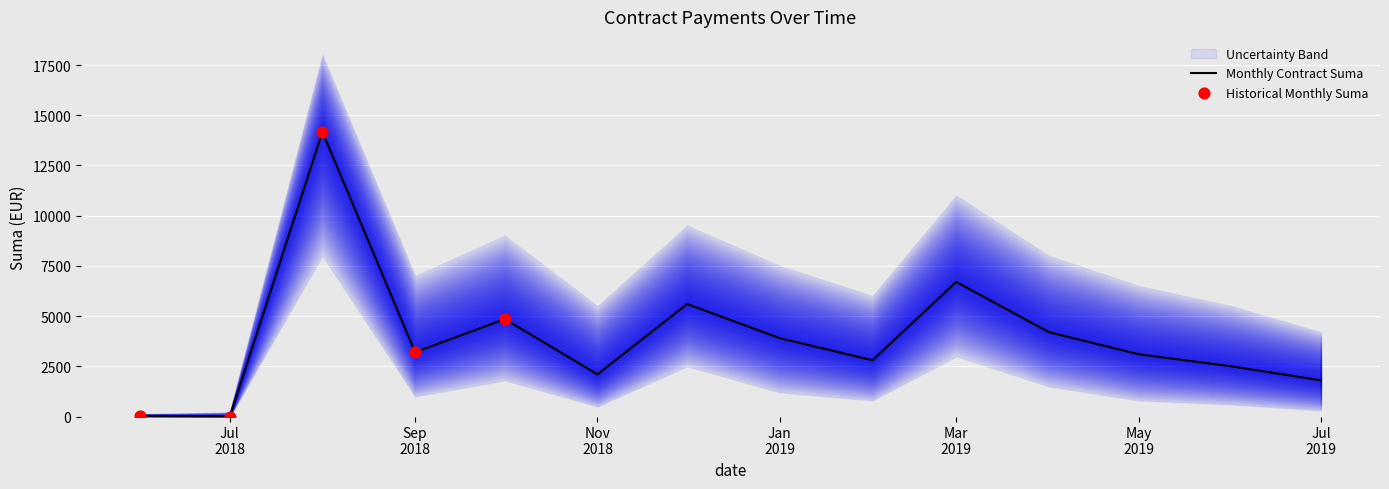

Is the value of Lower Band at 2018-08 greater than the value of Monthly Total Suma at 2019-07?

Yes